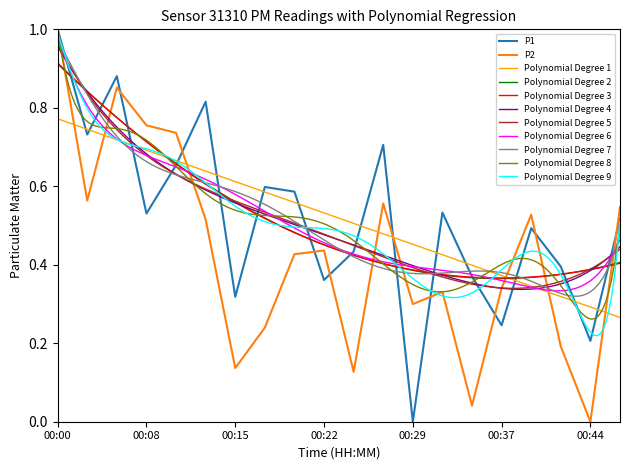

What is the sum of all P2 values?

8.6